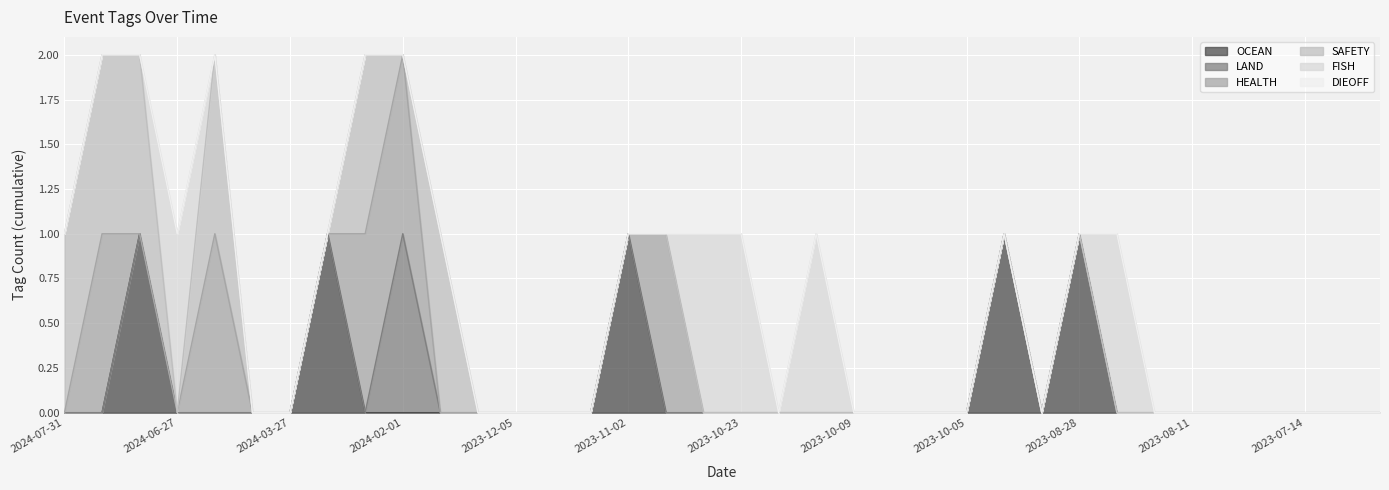

The OCEAN series shows 0 at 2023-08-11. True or false?

True